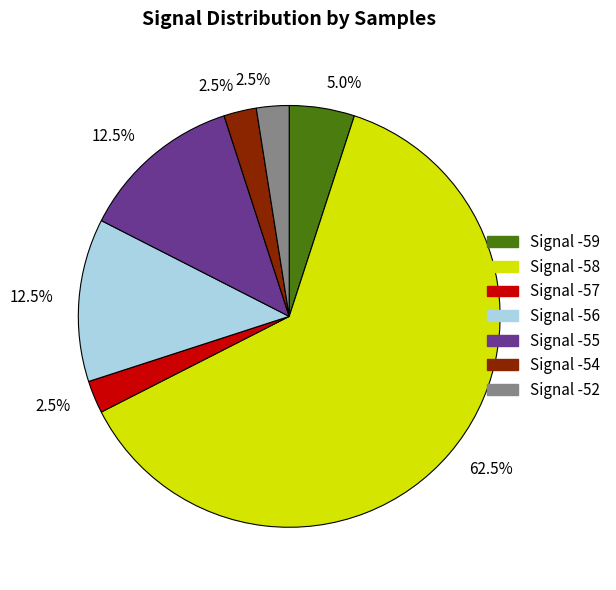

Is there any slice that represents more than half of the pie?

Yes